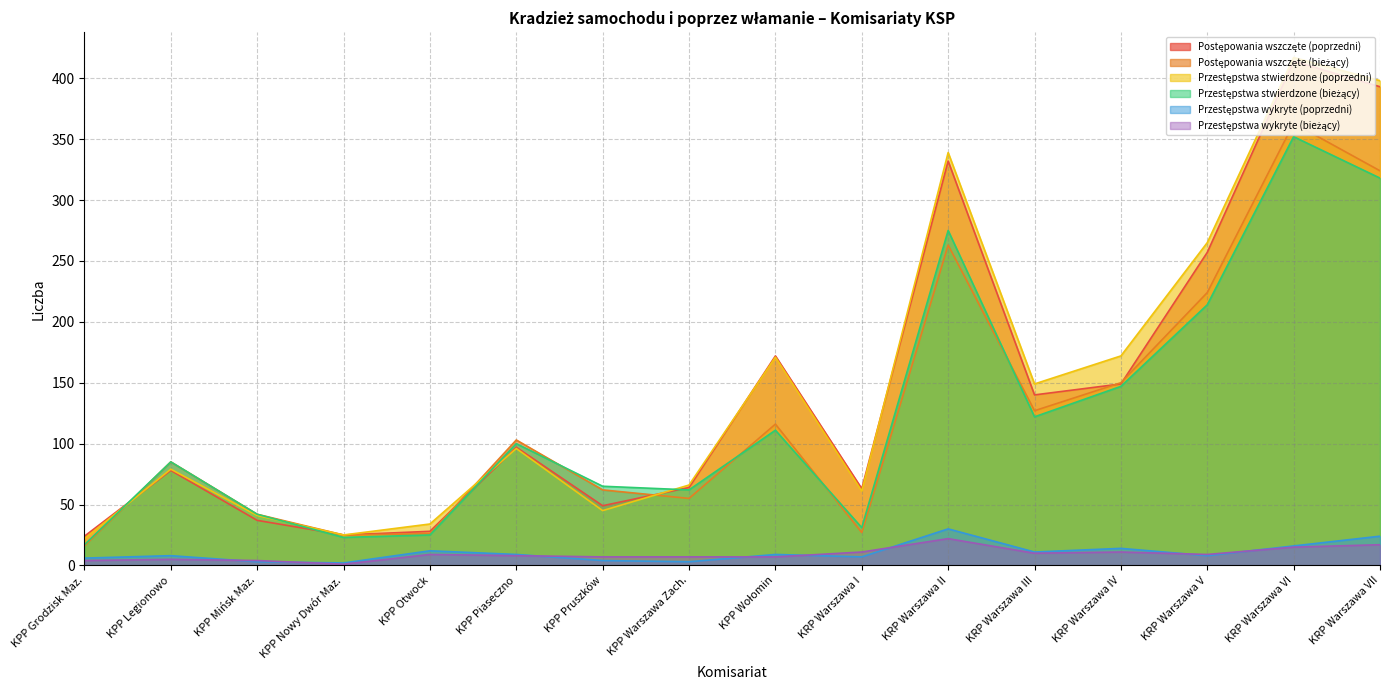

How many data points in Postępowania wszczęte (poprzedni) are above 97?

7